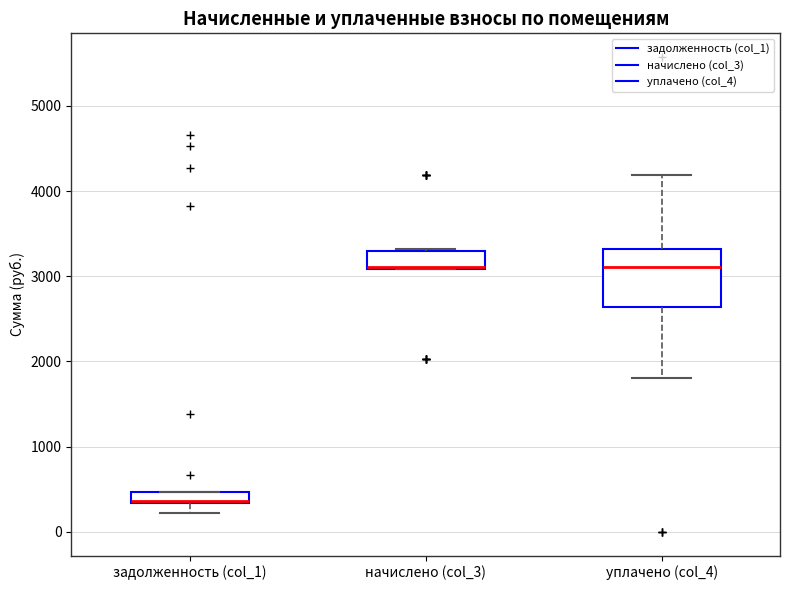

Where is the upper edge of the box for задолженность (col_1) on the y-axis? The values are not printed on the chart, so give them approximately, as read against the axis.

500